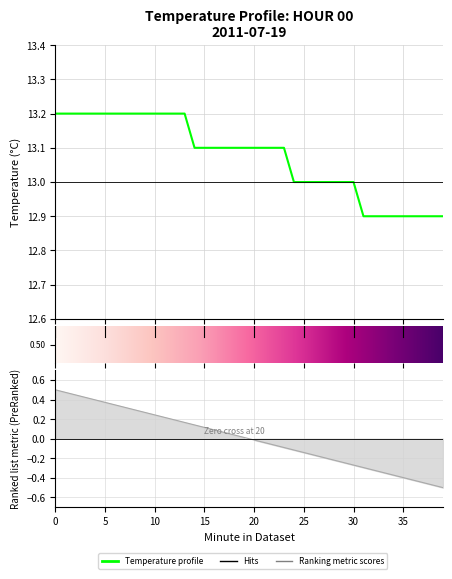

How many lines are shown in the chart?

1